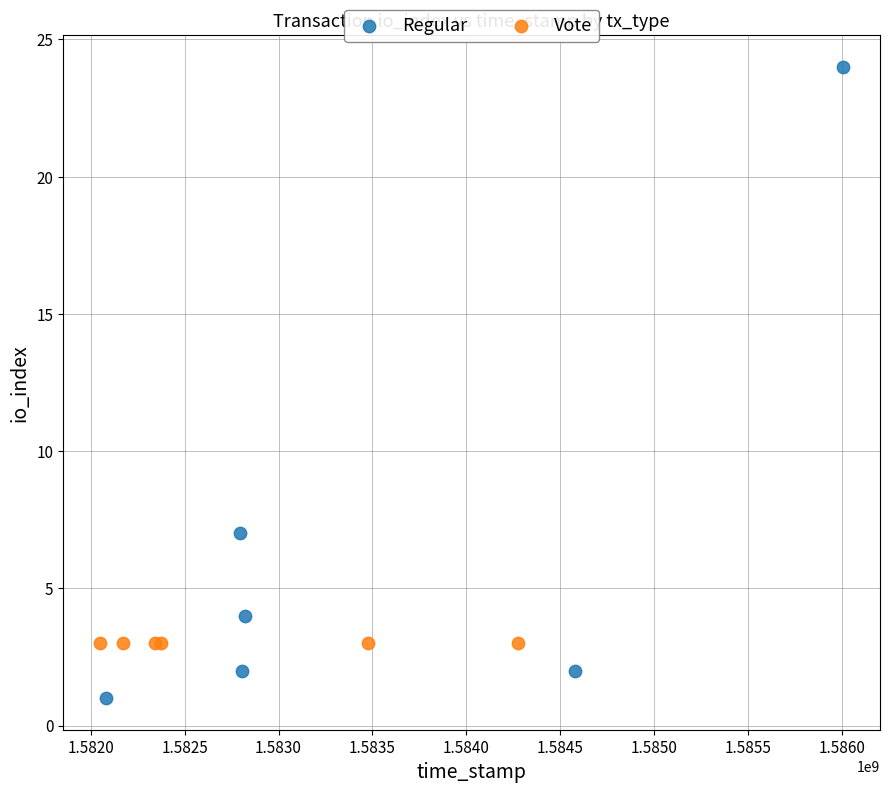

Which series contains the highest Y value?

Regular